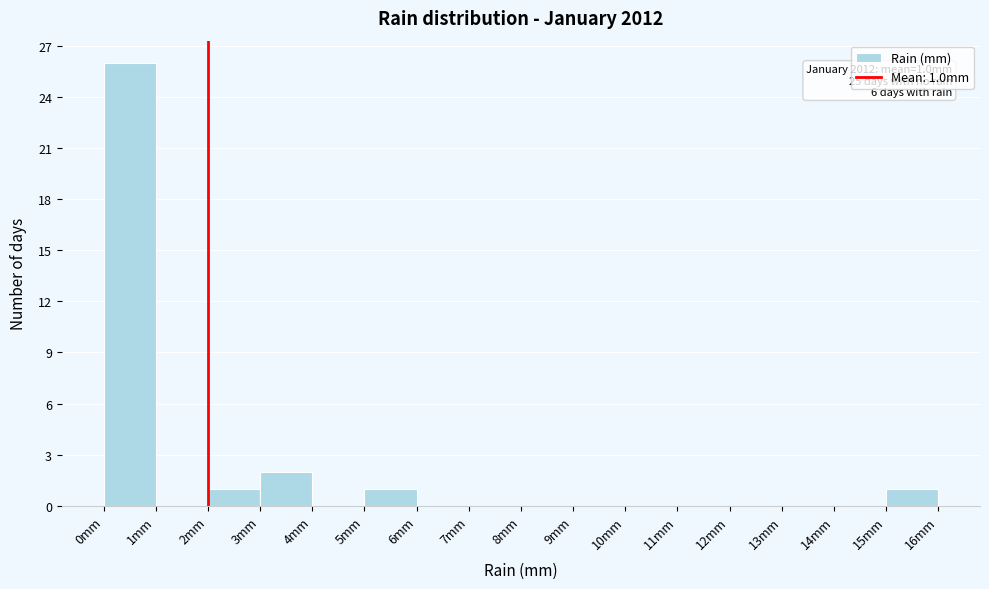

Over which range of the x-axis is the bar tallest?

0 to 1